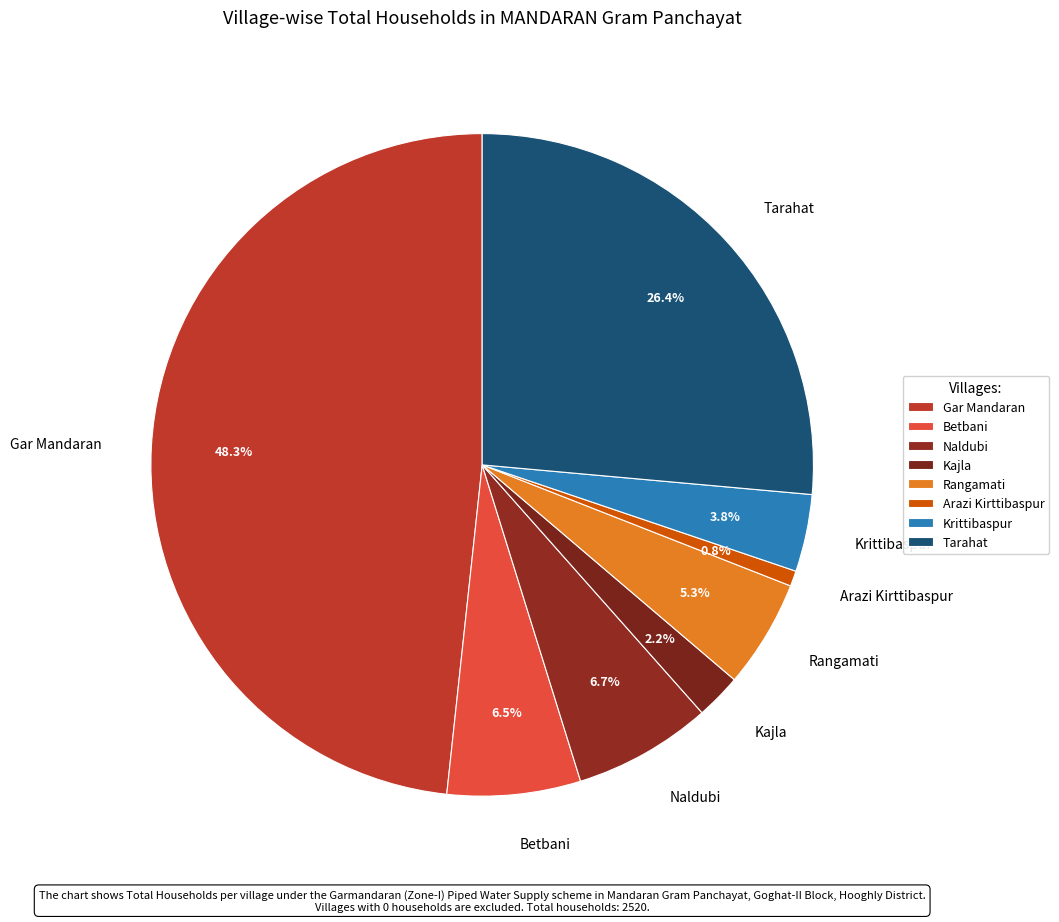

To the nearest percent, what is the difference between the Rangamati and Kajla slice percentages?

3%